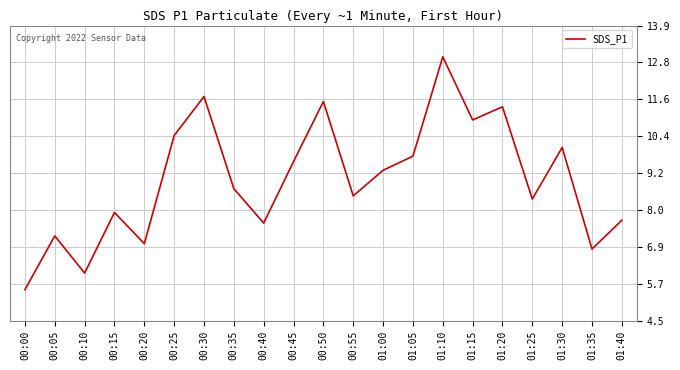

What value does the data have at 01:15?

10.9